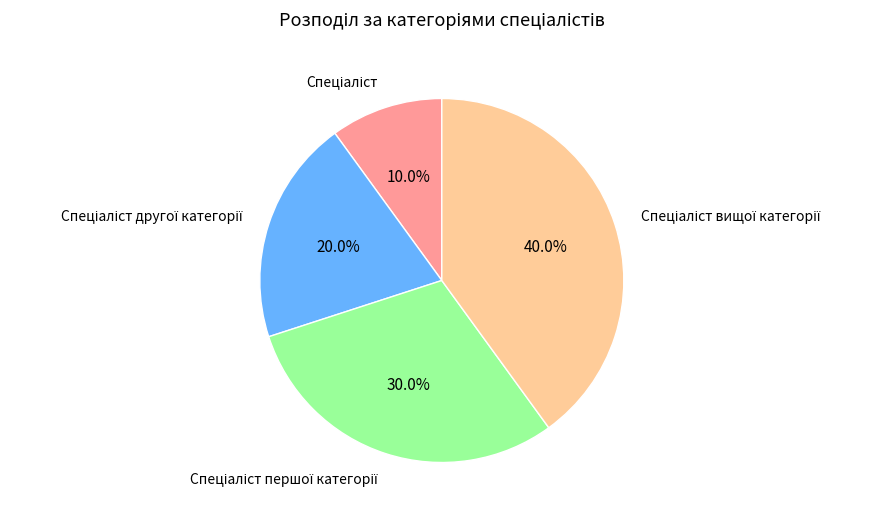

Is there any slice that represents more than half of the pie?

No